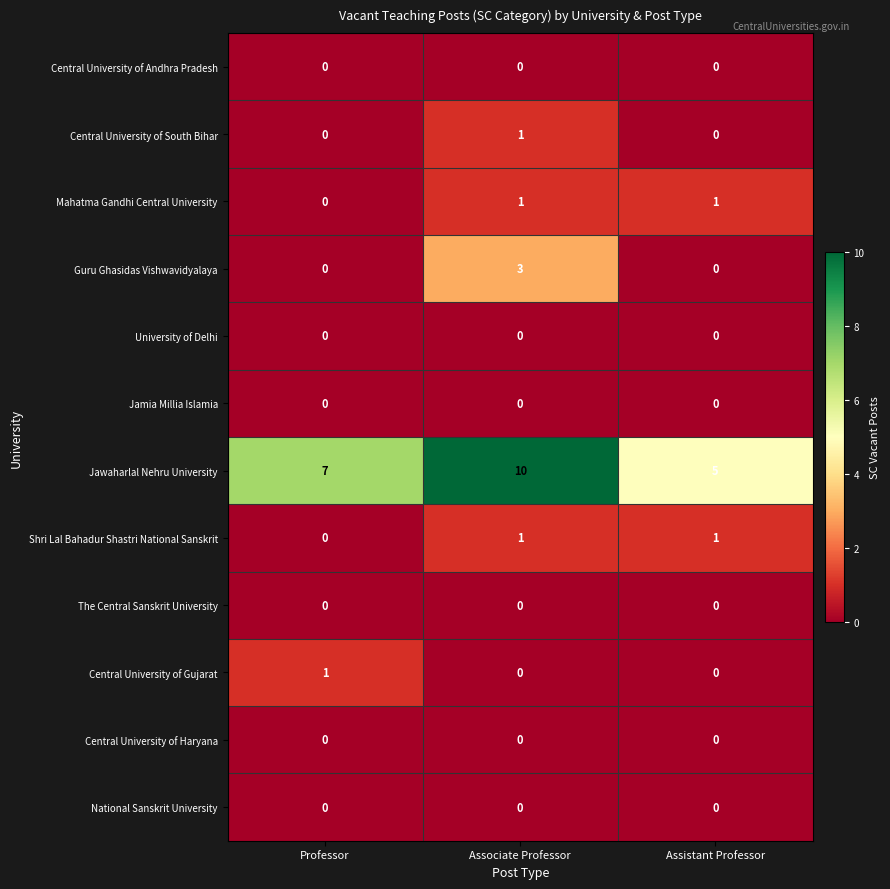

Where is Shri Lal Bahadur Shastri National Sanskrit nearest to the value 0?

Professor